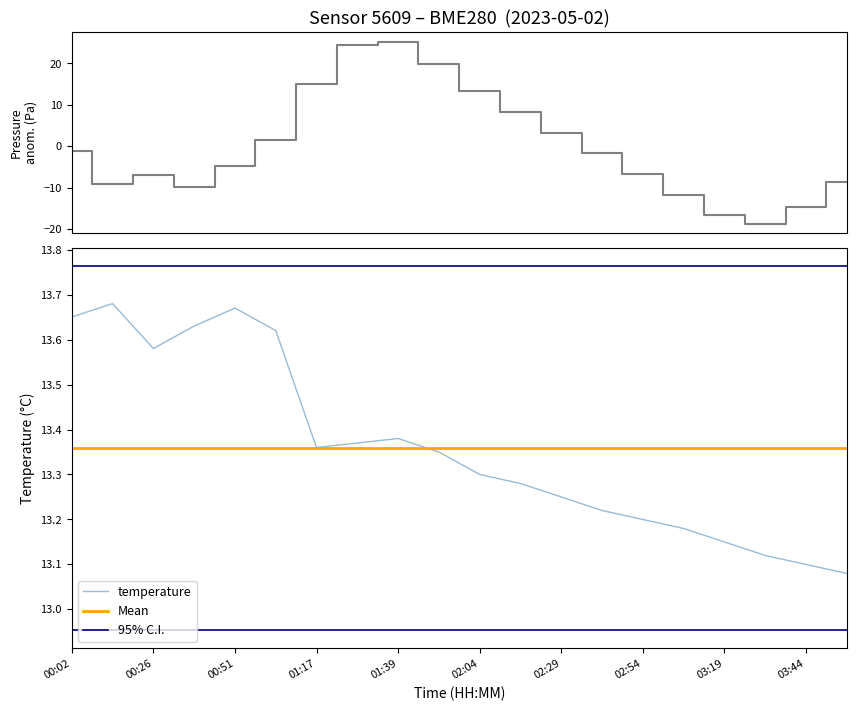

Is it true that temperature equals 22.7 at 02:04?

False